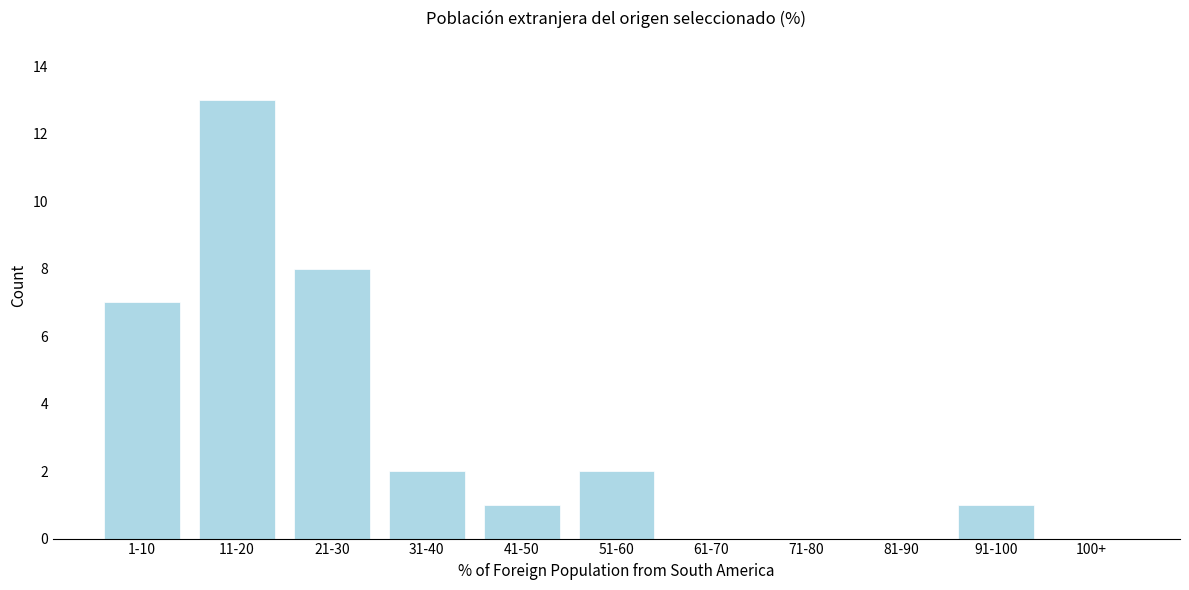

Reading left to right, what are all the values shown in this chart?

1-10=7	11-20=13	21-30=8	31-40=2	41-50=1	51-60=2	61-70=0	71-80=0	81-90=0	91-100=1	100+=0